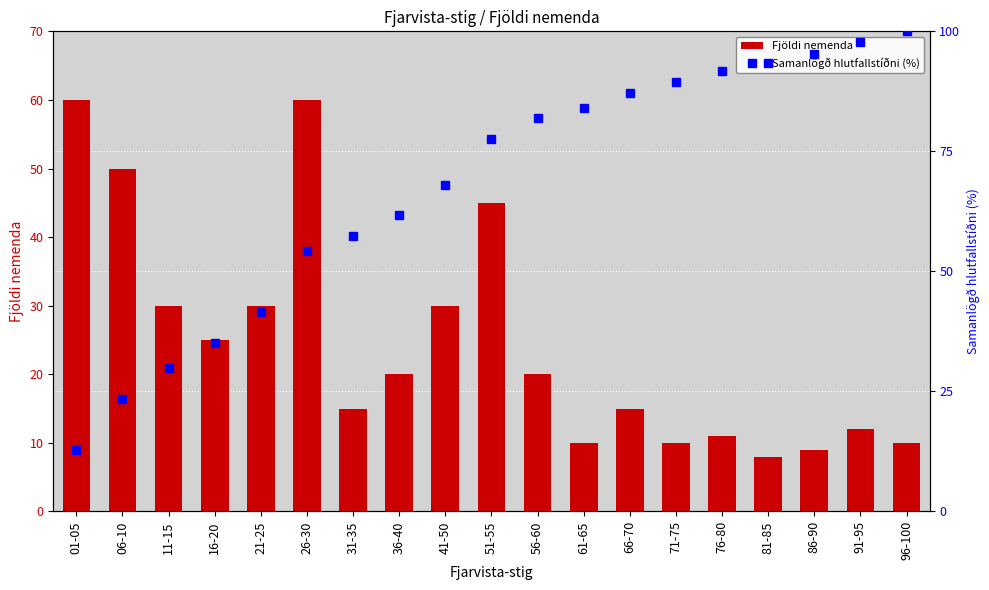

Where is Samanlögð hlutfallstíðni (%) nearest to the value 56?

31-35